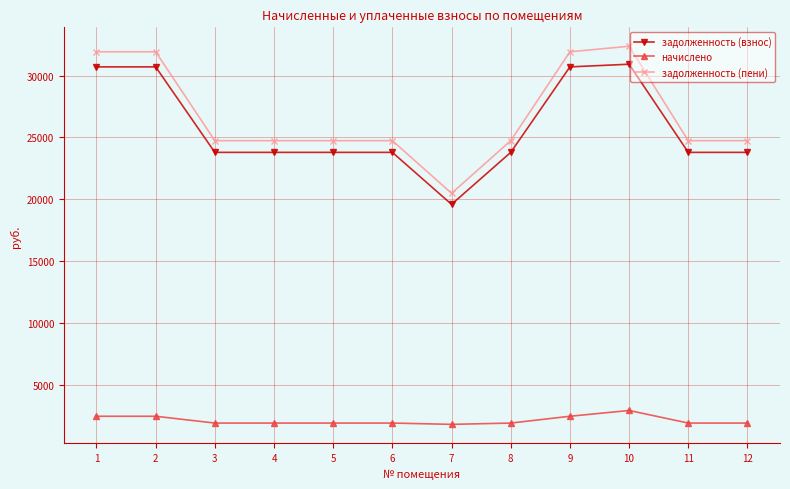

What is the minimum value for задолженность (пени)?

20472.8